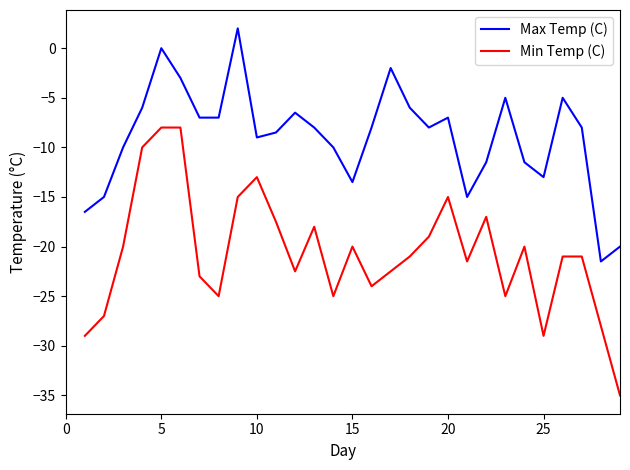

Rank the series by their average value, from lowest to highest.

Min Temp (C), Max Temp (C)